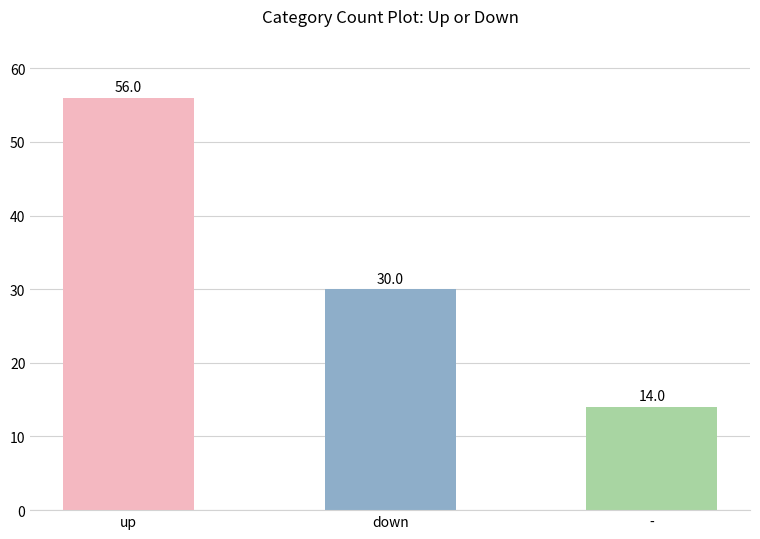

List the labels in order of value, smallest first.

-, down, up